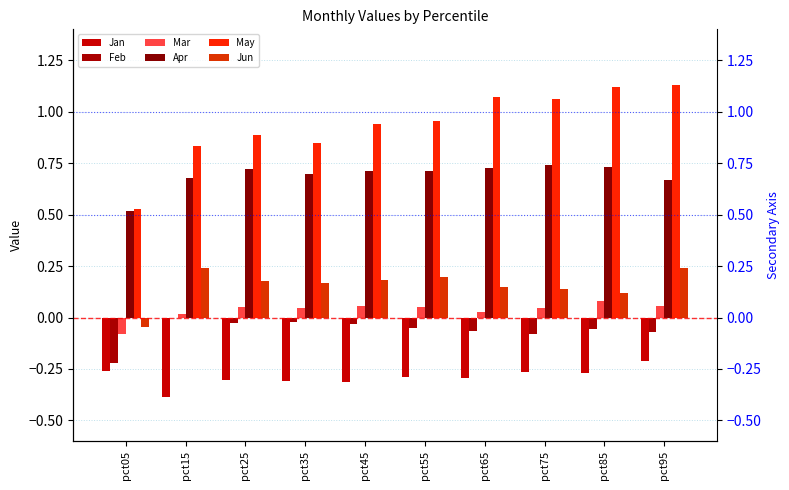

Which label corresponds to the smallest value in the chart?

pct15